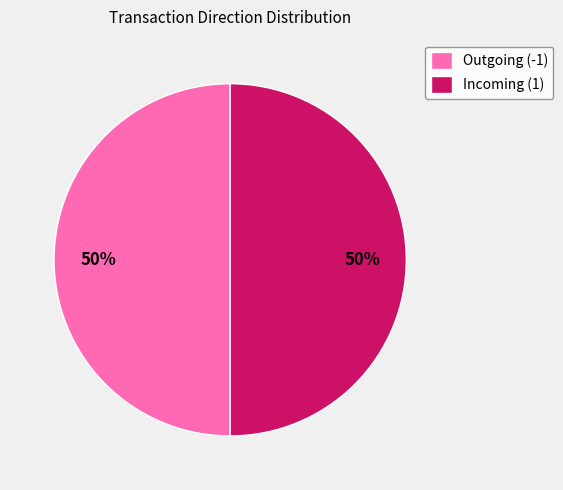

The Incoming (1) slice represents 44% of the pie. True or false?

False